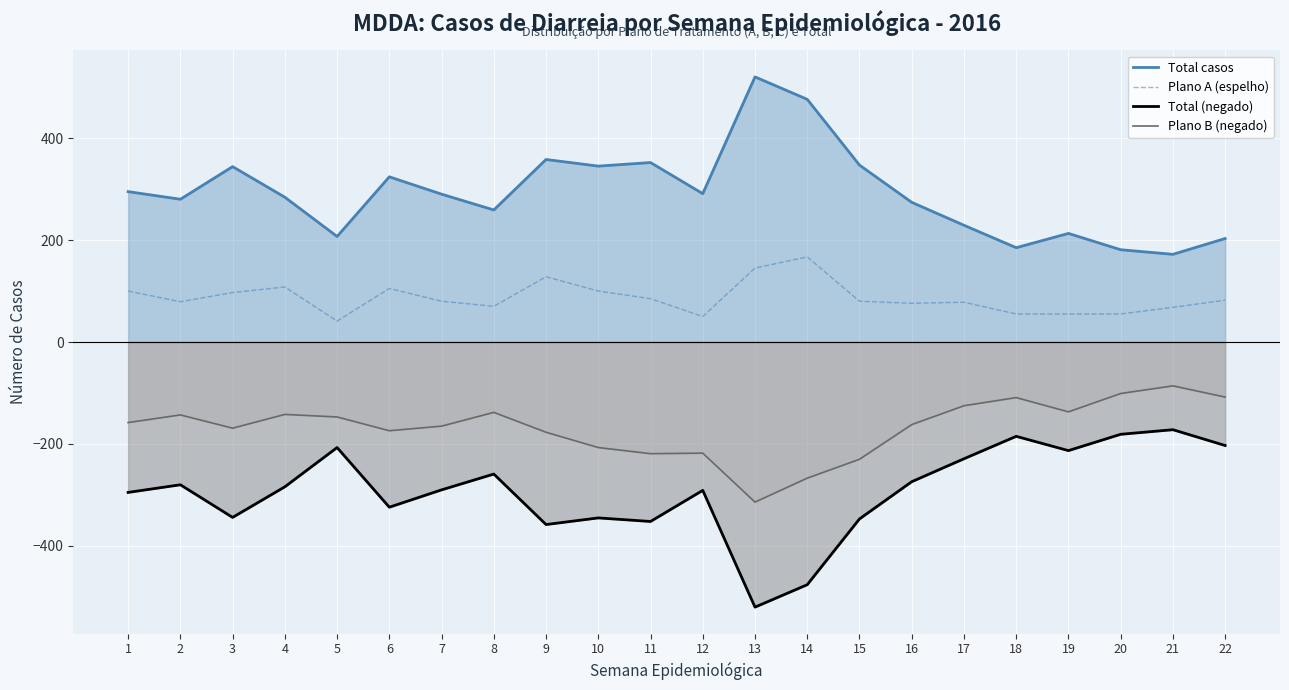

At which label is Plano A (espelho) closest to 104?

6